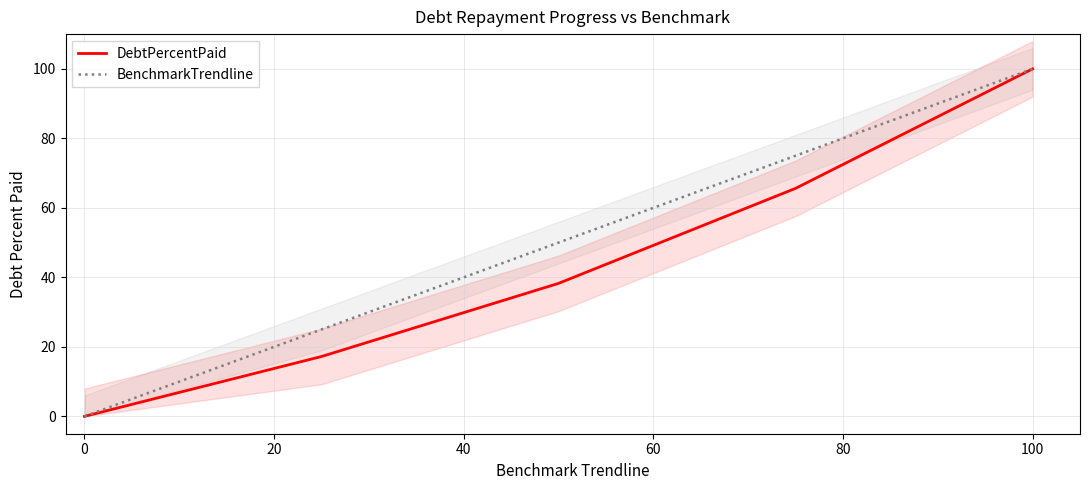

Does the chart have visible grid lines?

Yes